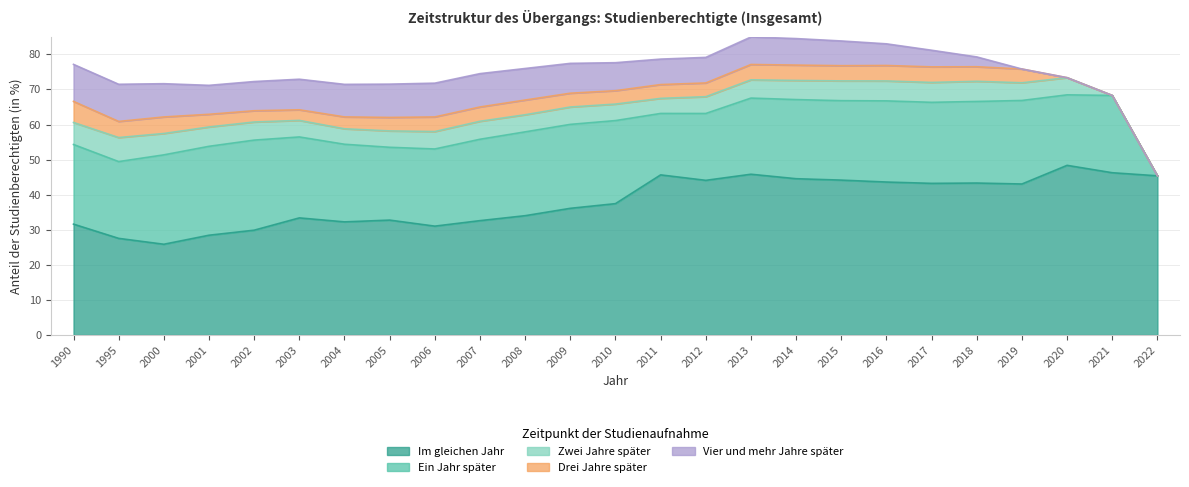

What is the total value across all series at 2008?

76.0